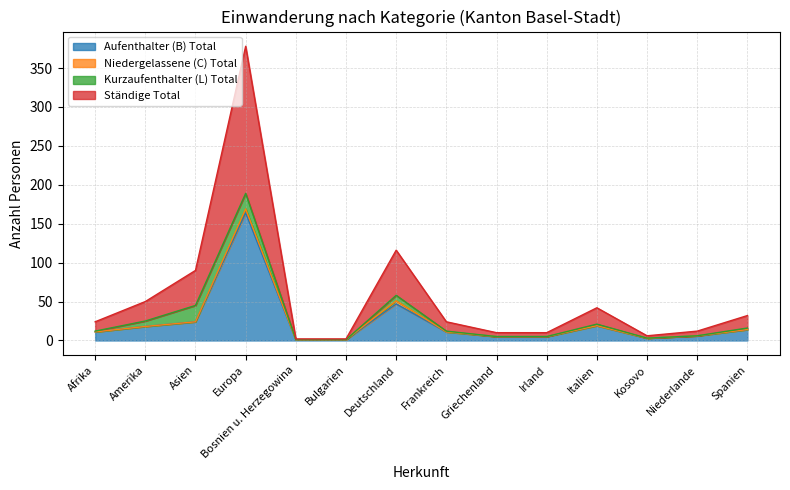

At which label does Aufenthalter (B) Total reach its peak?

Europa